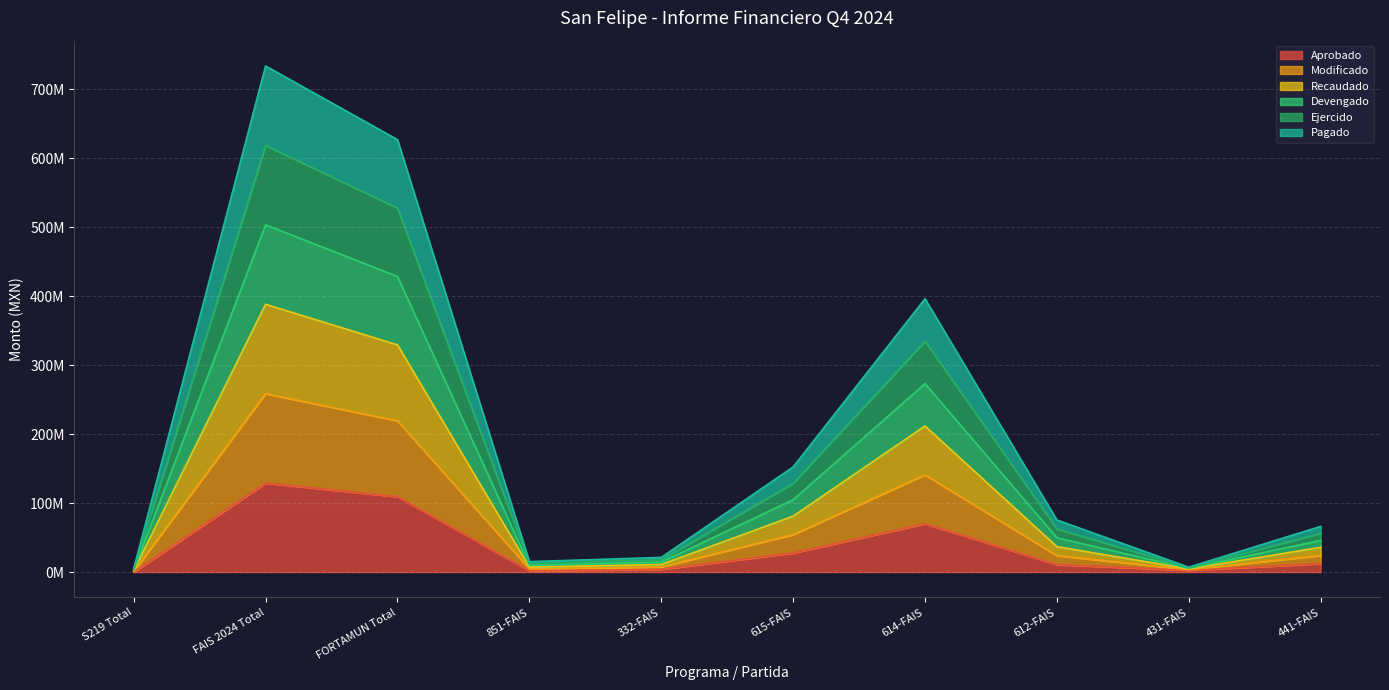

True or false: Recaudado and Devengado cross at least once.

False